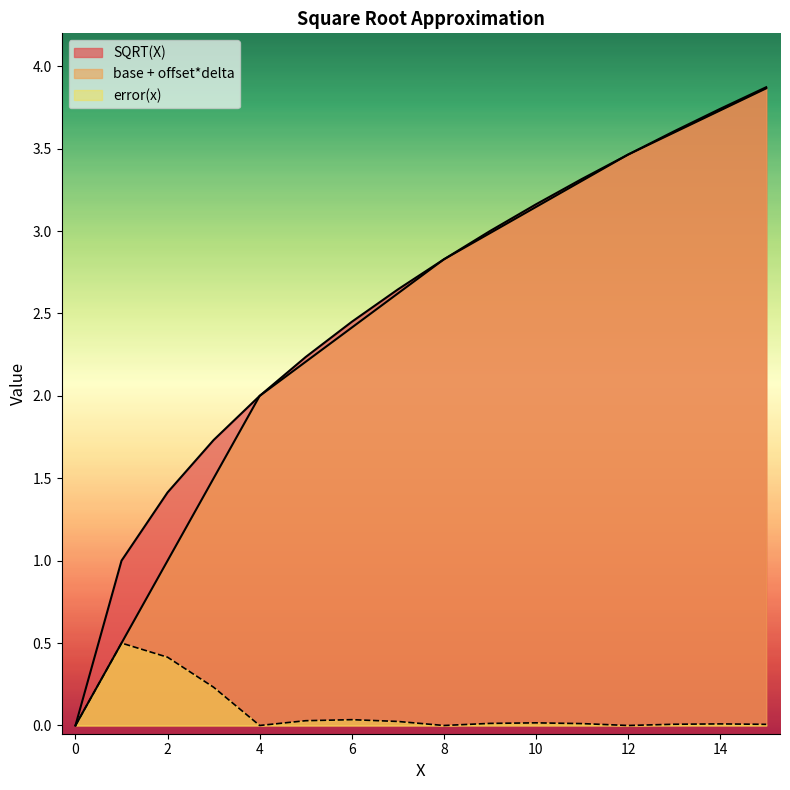

How many lines are shown in the chart?

3